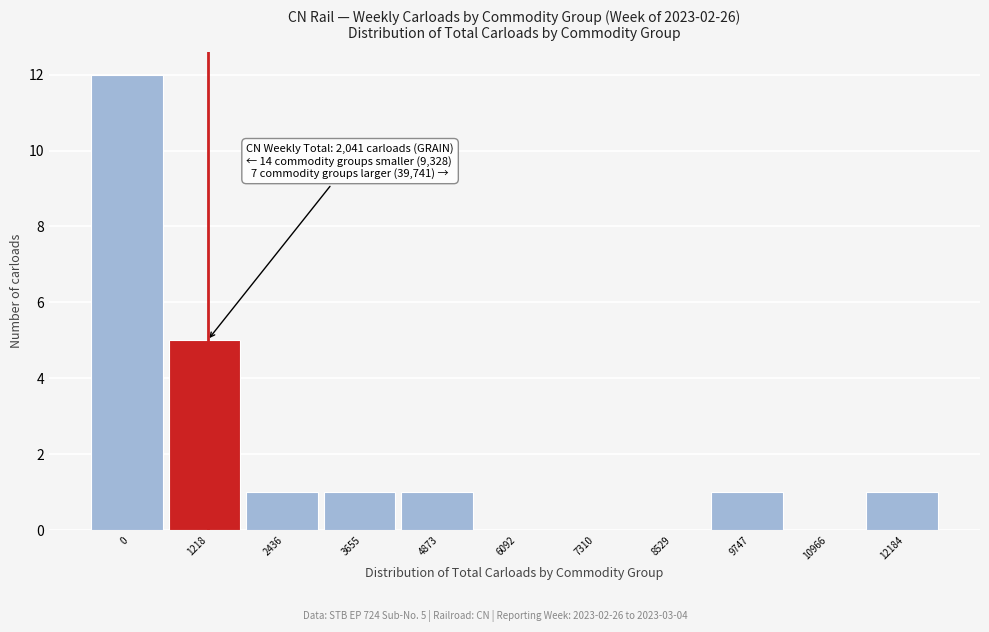

Reading left to right, extract all data points from this chart.

0=12	1218=5	2436=1	3655=1	4873=1	6092=0	7310=0	8529=0	9747=1	10966=0	12184=1